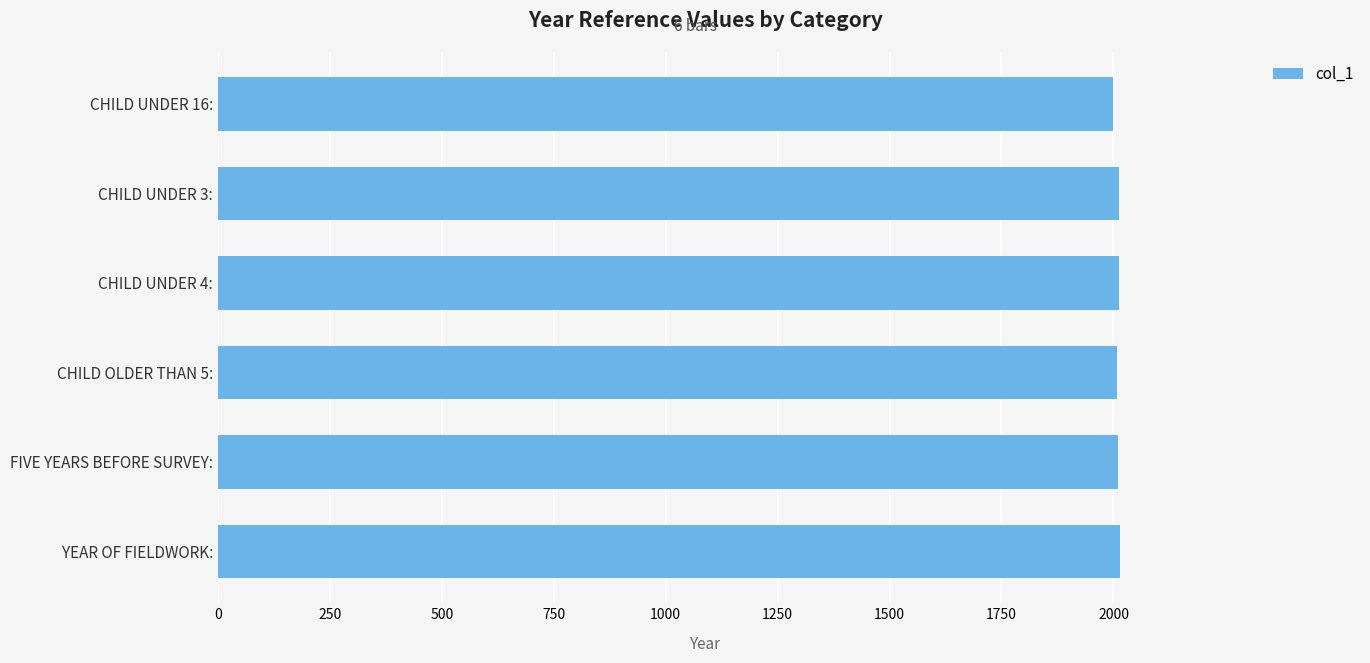

Are the bars grouped side by side (vs. stacked)?

No